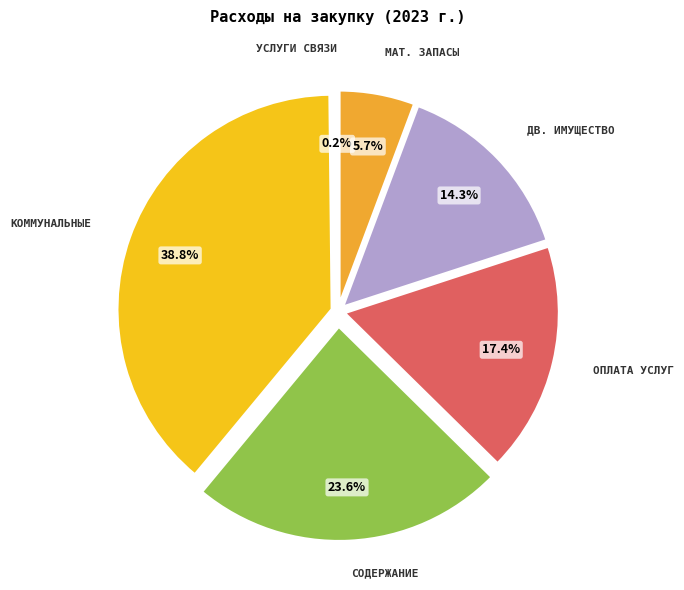

To the nearest percent, what is the difference between the largest and smallest slice percentages?

39%